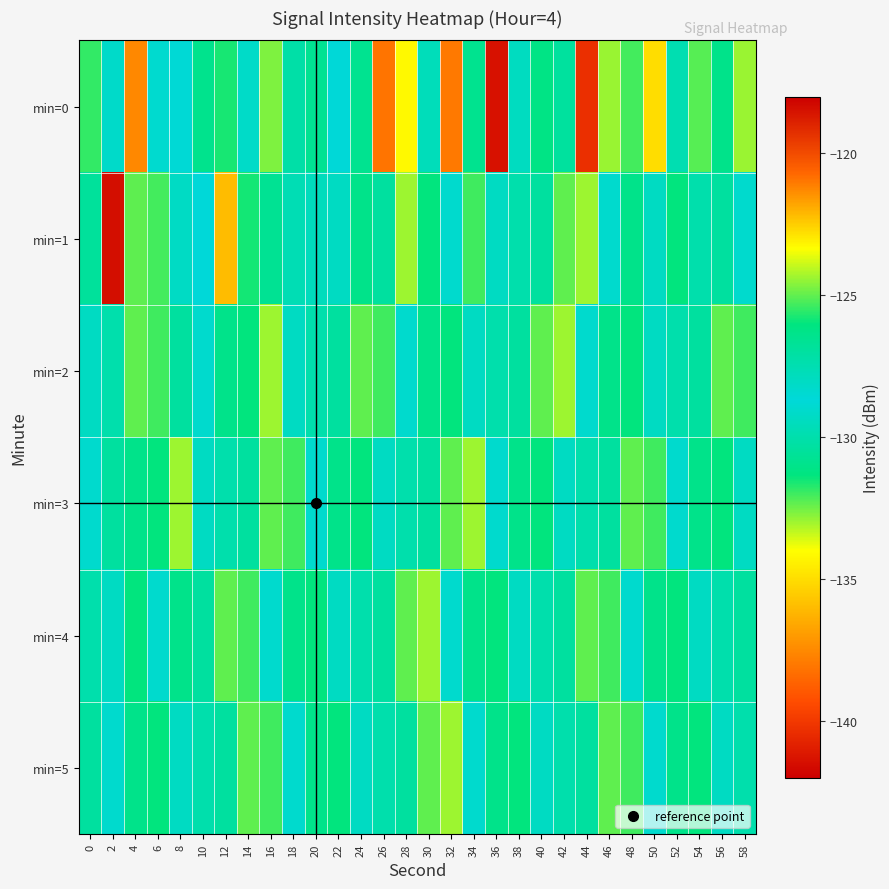

At 32, list the series in order from largest to smallest.

min=0, min=3, min=2, min=1, min=4, min=5